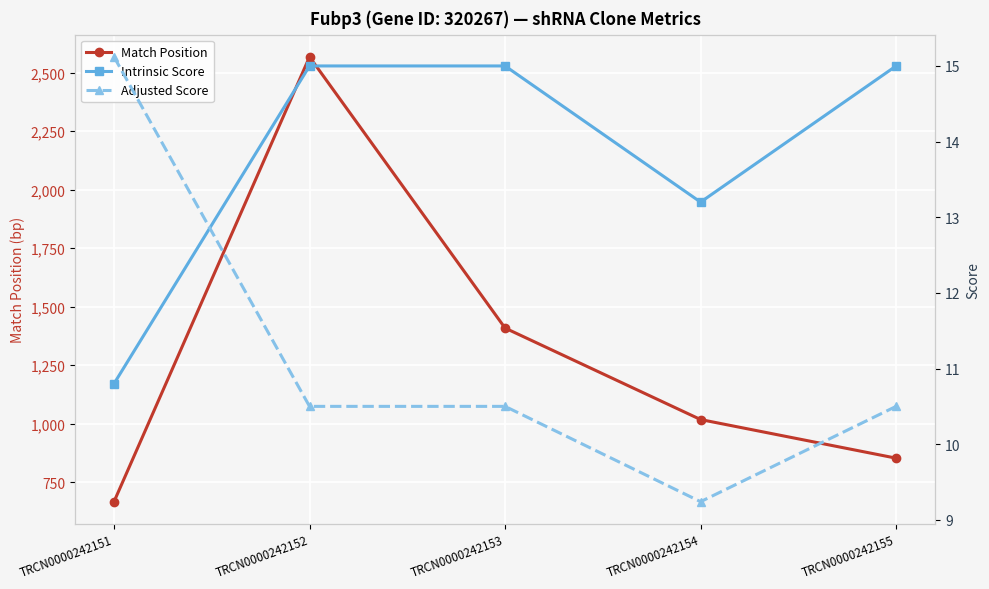

Which series has the widest spread of values?

Match Position